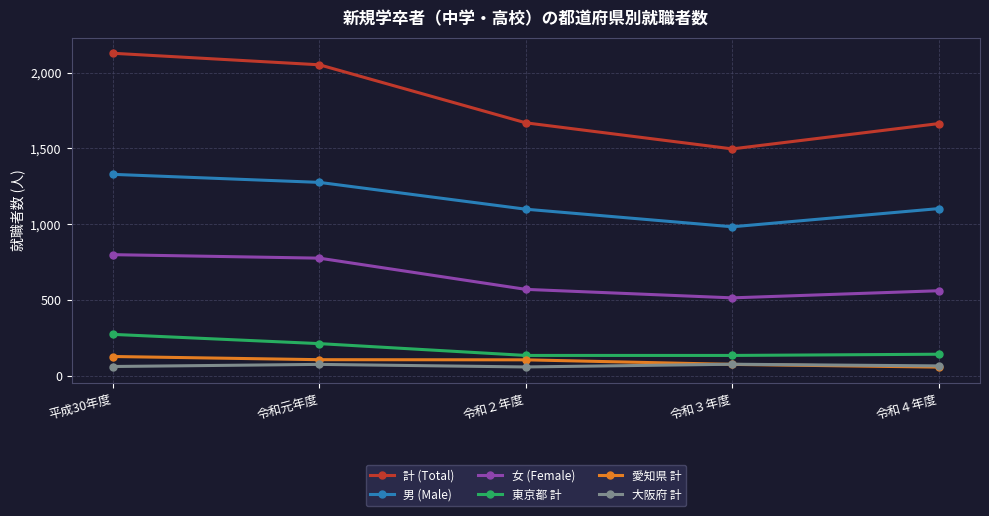

True or false: 男 (Male) has more than 2 interior local peaks.

False